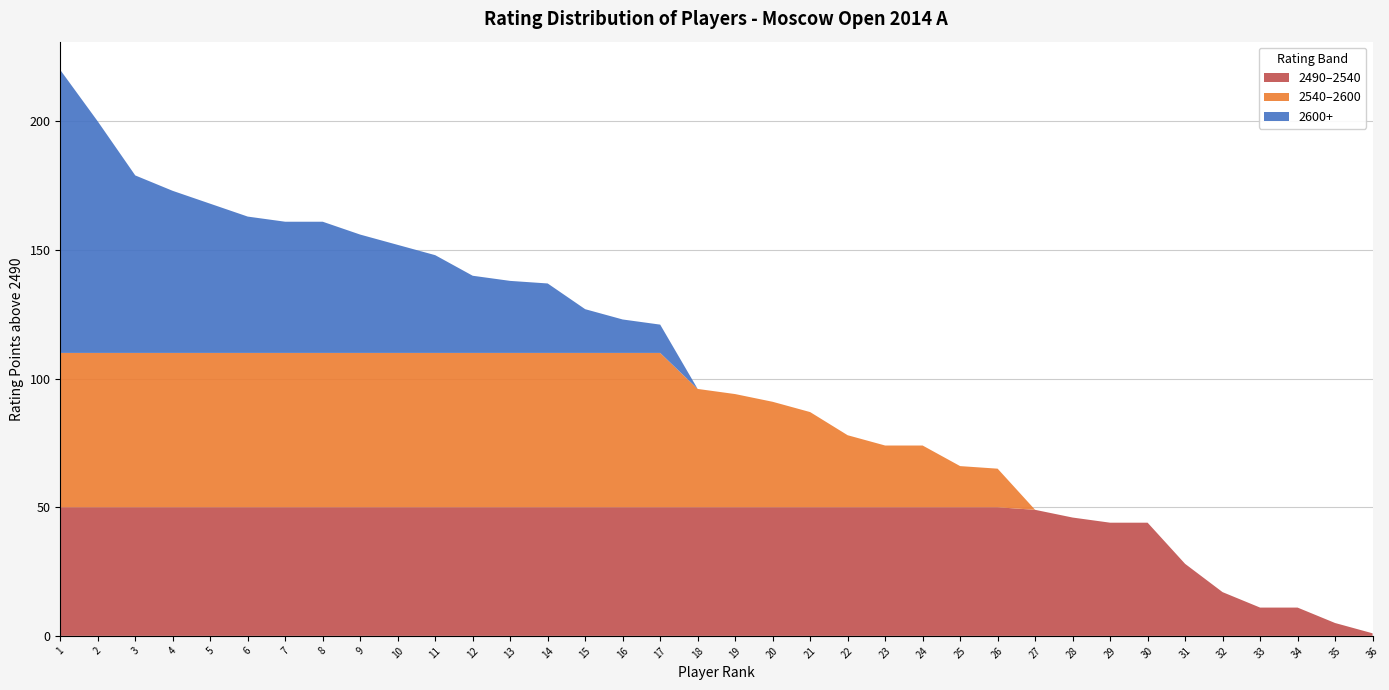

The value of 2490–2540 at 23 is 69. True or false?

False